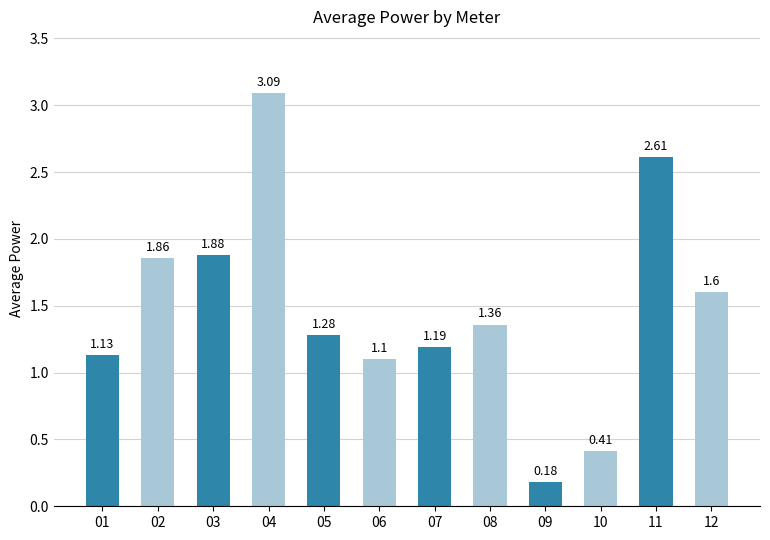

How many bars are there in total?

12